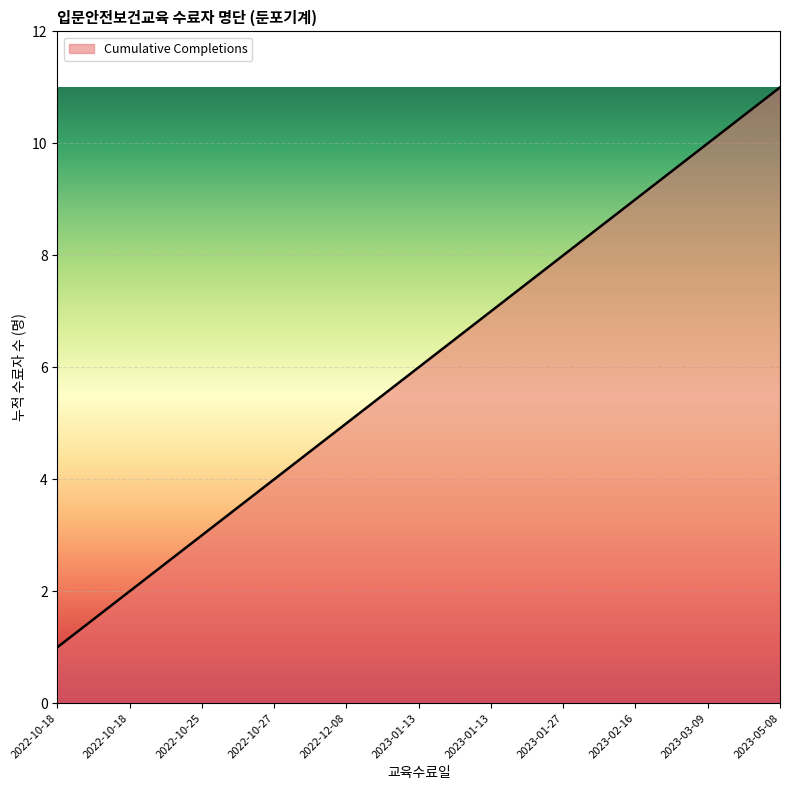

List the labels in order of value, smallest first.

2022-10-18, 2022-10-18, 2022-10-25, 2022-10-27, 2022-12-08, 2023-01-13, 2023-01-13, 2023-01-27, 2023-02-16, 2023-03-09, 2023-05-08